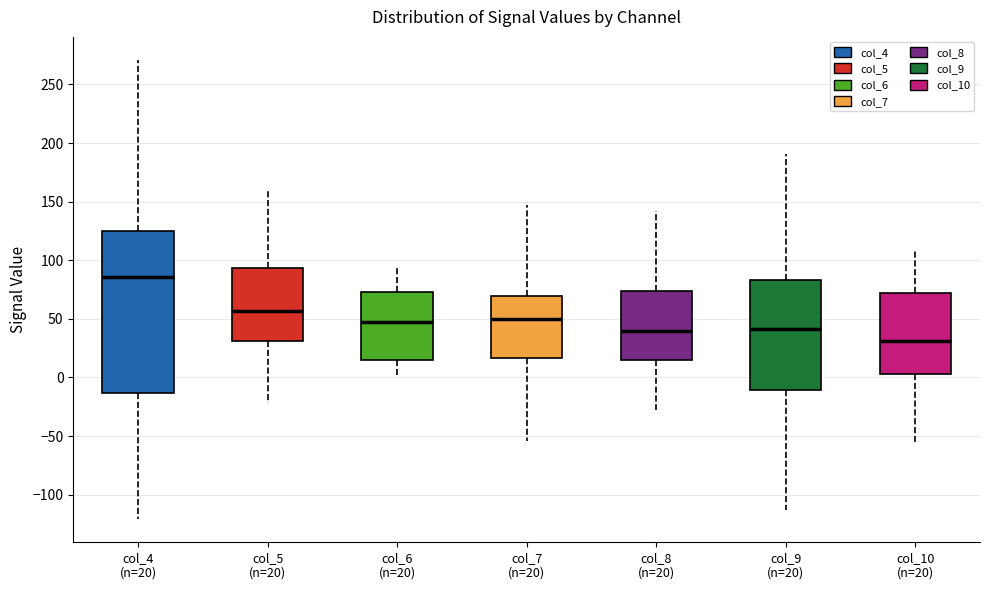

Comparing the boxes themselves (not the whiskers), which one is the tallest?

col_4 (n=20)